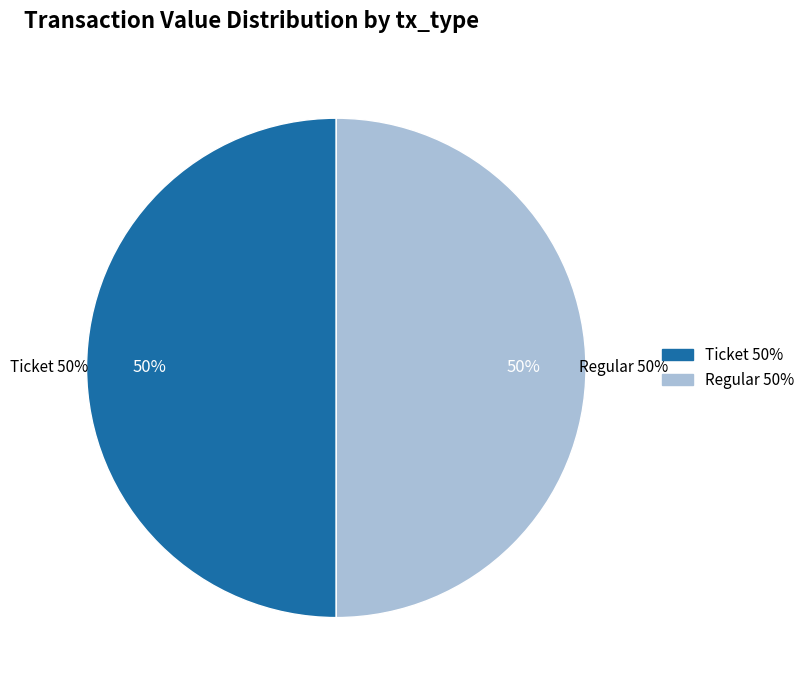

Count the number of slices in the pie.

2